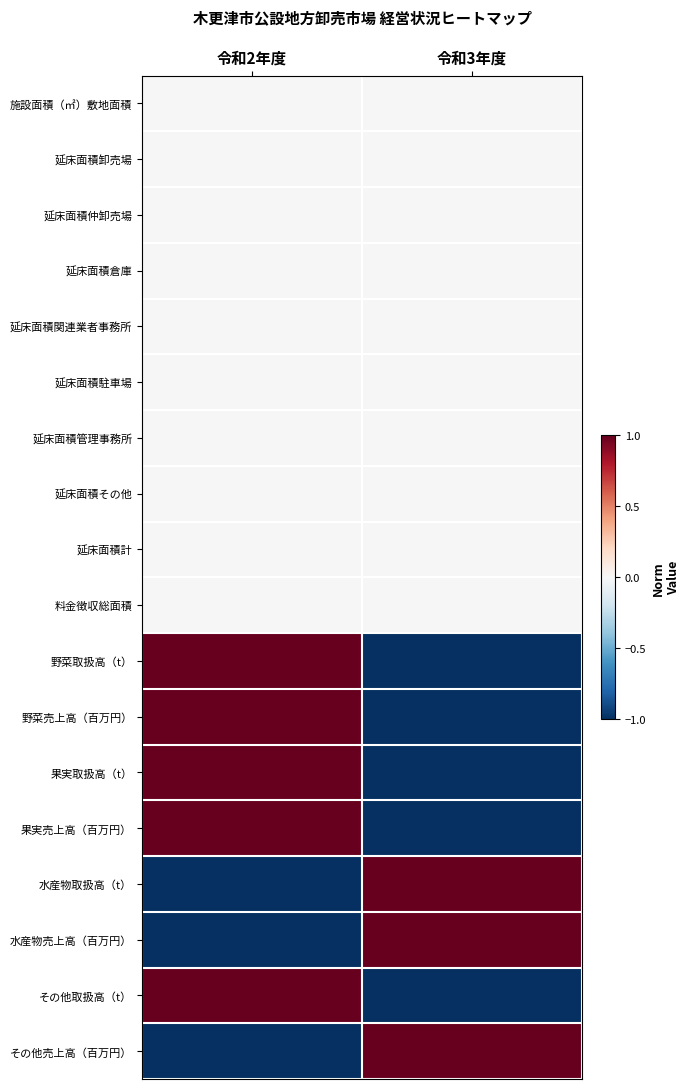

Count the number of categories in the chart.

2